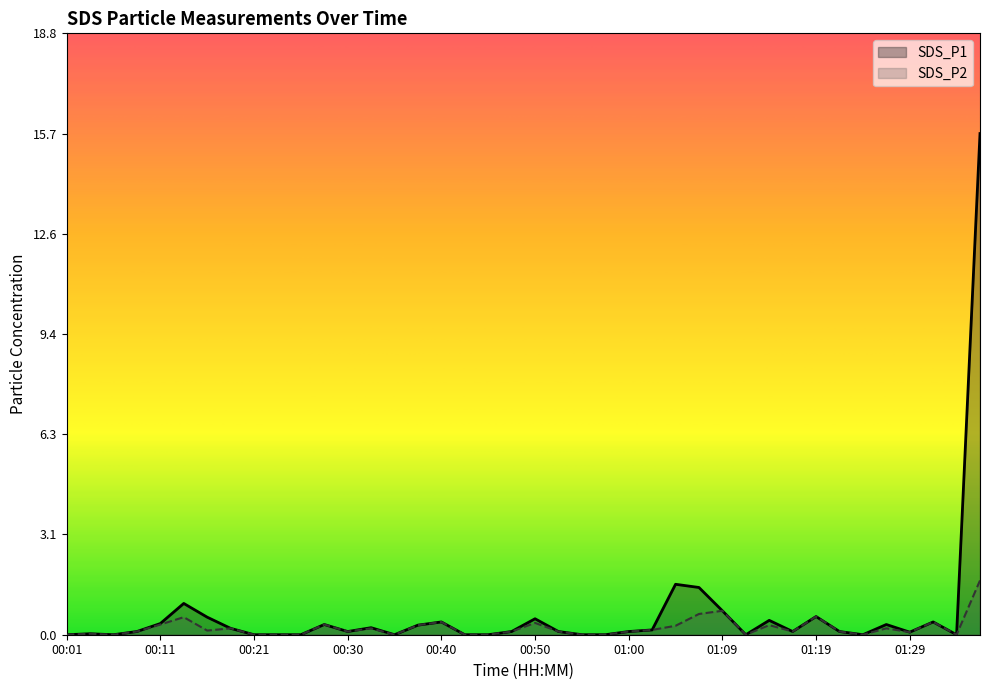

What is the sum of all SDS_P2 values?

8.6